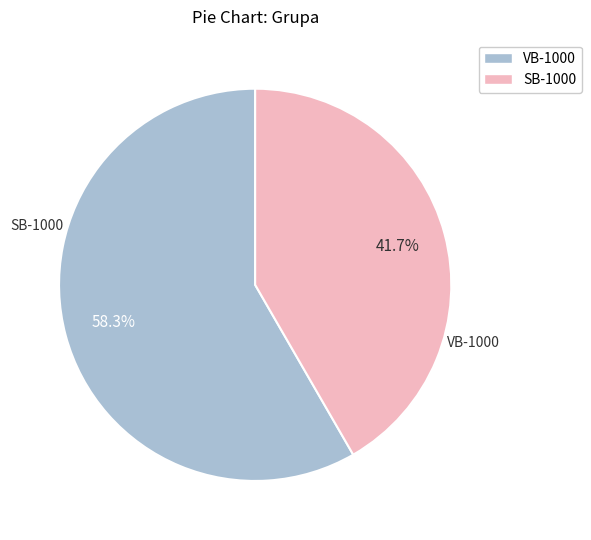

To the nearest percent, what is the difference between the largest and smallest slice percentages?

17%